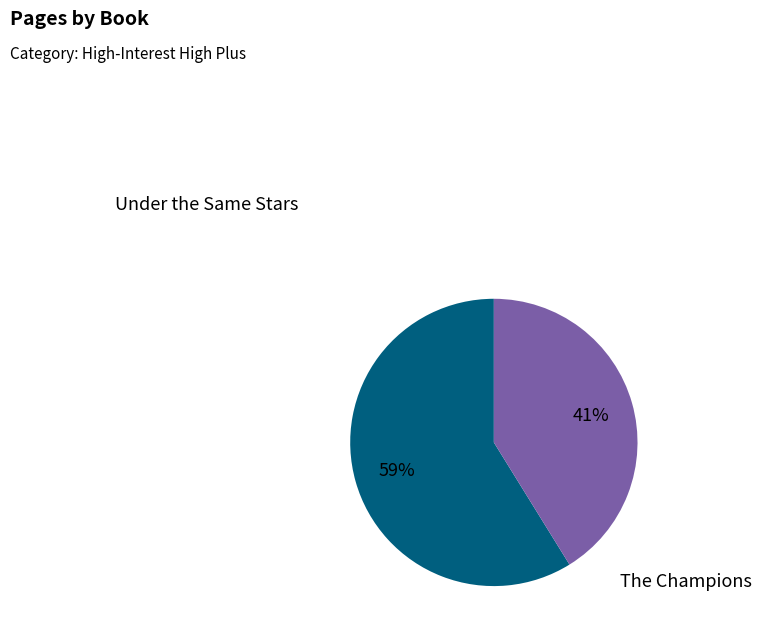

To the nearest percent, what is the difference between the largest and smallest slice percentages?

18%